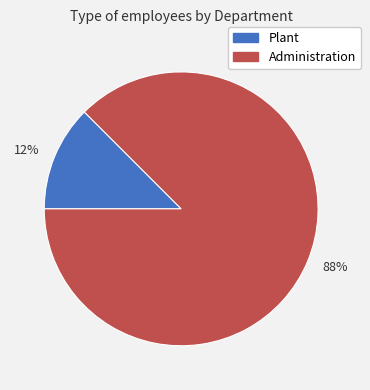

To the nearest percent, what is the average slice percentage?

50%